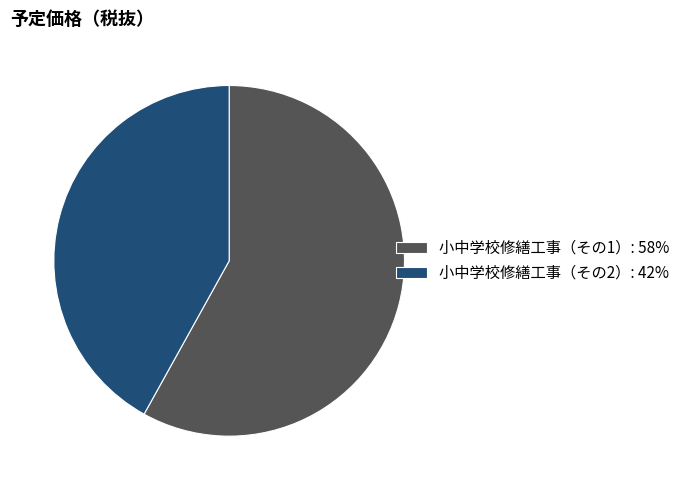

How many segments does this pie chart have?

2